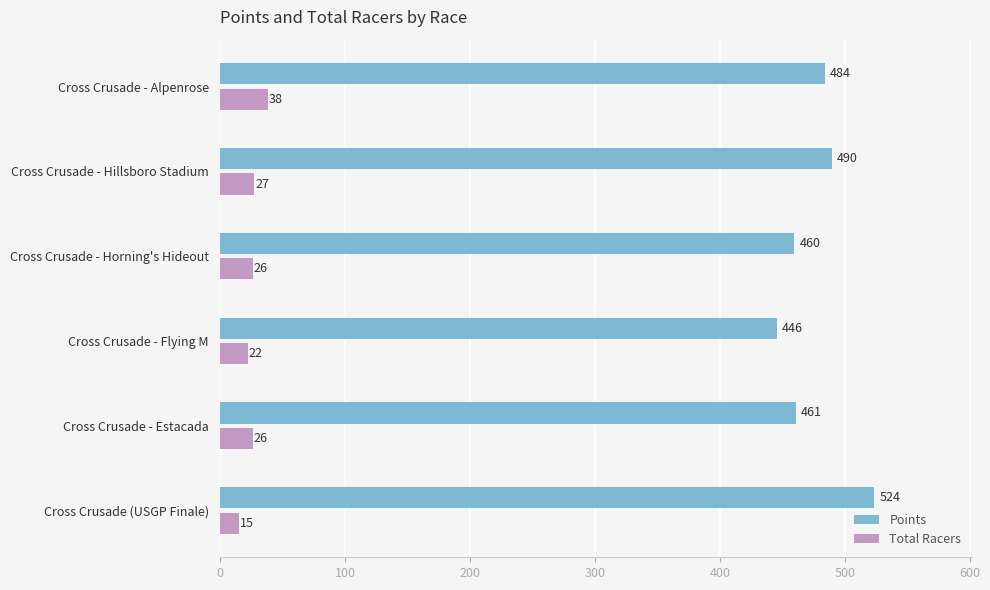

Which series has the largest range (max minus min)?

Points